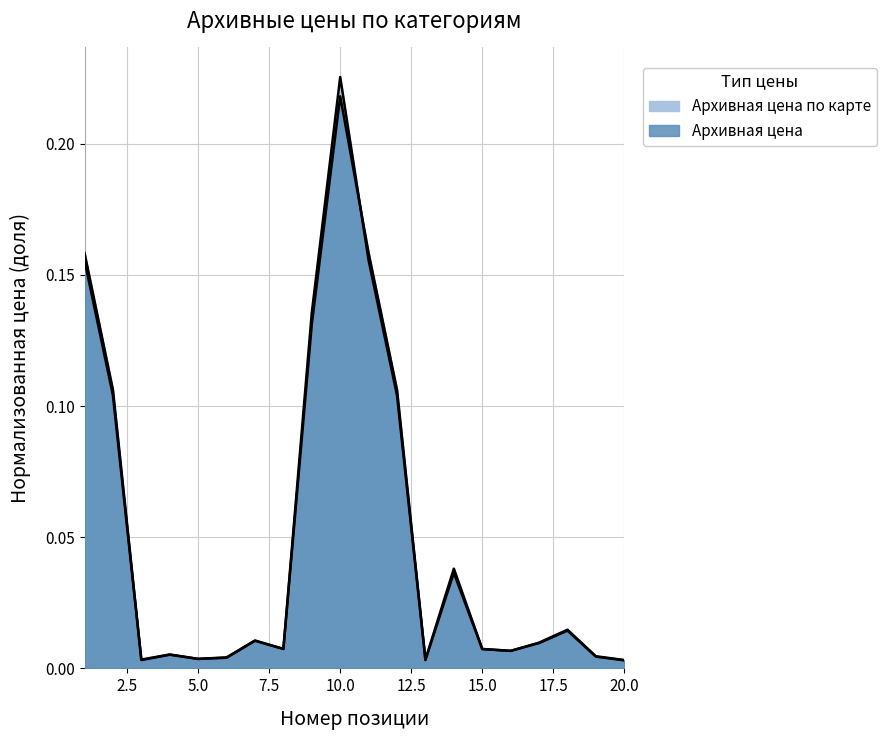

Which series ends up on top after the final intersection of Архивная цена по карте and Архивная цена?

Архивная цена по карте